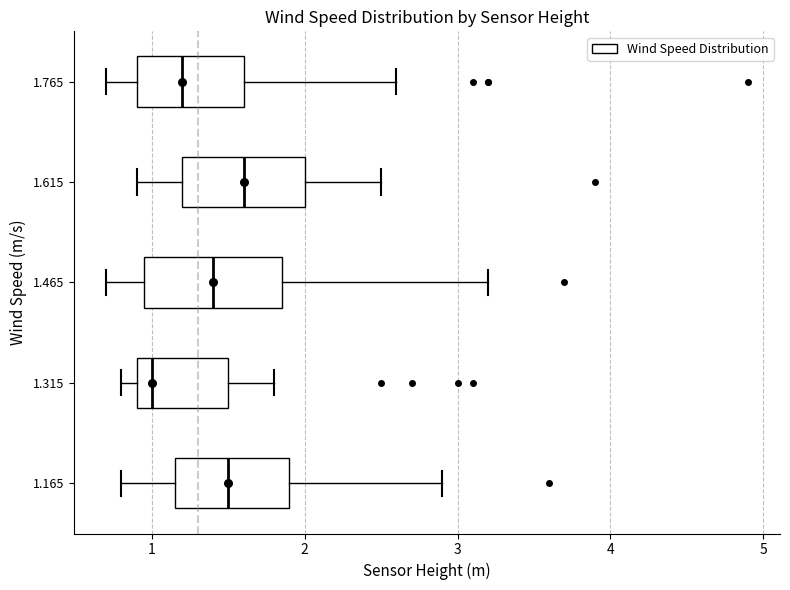

Reading bottom to top, read every box against the x-axis: the position of its median line, the range the box covers, and the ends of its whiskers. The values are not printed on the chart, so give them approximately, as read against the axis.

1.165: median 1.5, box 1.2 to 1.9, whiskers 0.8 to 2.9
1.315: median 1.0, box 0.9 to 1.5, whiskers 0.8 to 1.8
1.465: median 1.4, box 1.0 to 1.9, whiskers 0.7 to 3.2
1.615: median 1.6, box 1.2 to 2.0, whiskers 0.9 to 2.5
1.765: median 1.2, box 0.9 to 1.6, whiskers 0.7 to 2.6